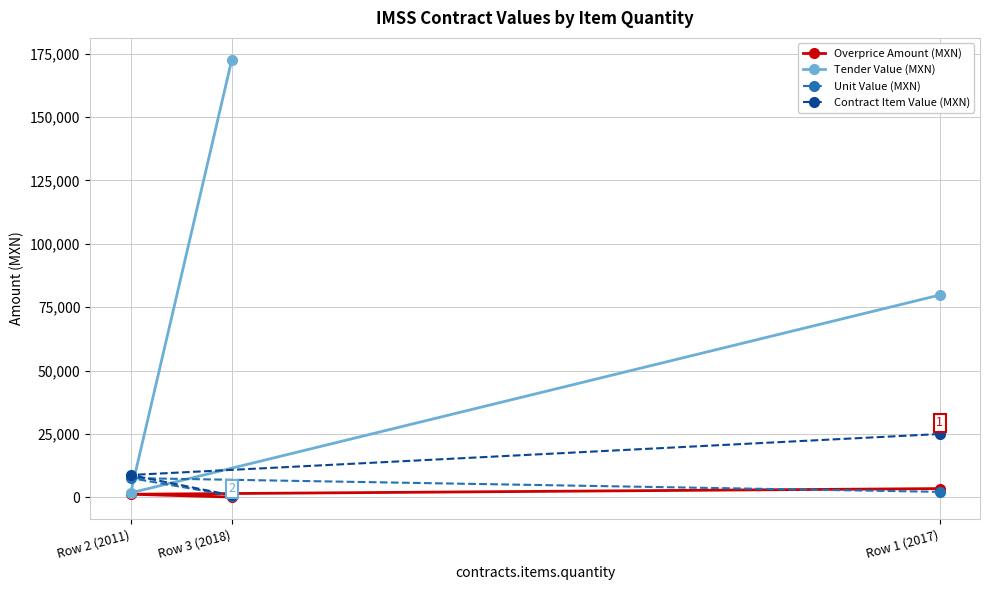

How many lines are shown in the chart?

4